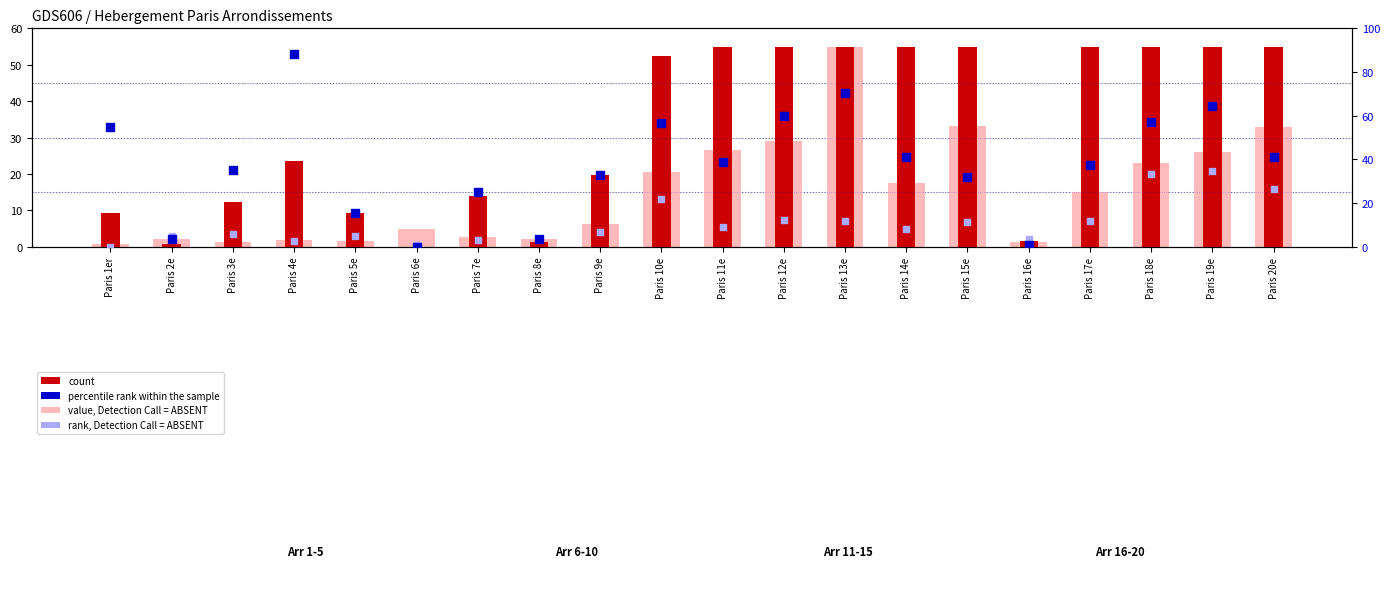

At how many categories does at least one series exceed 18?

15